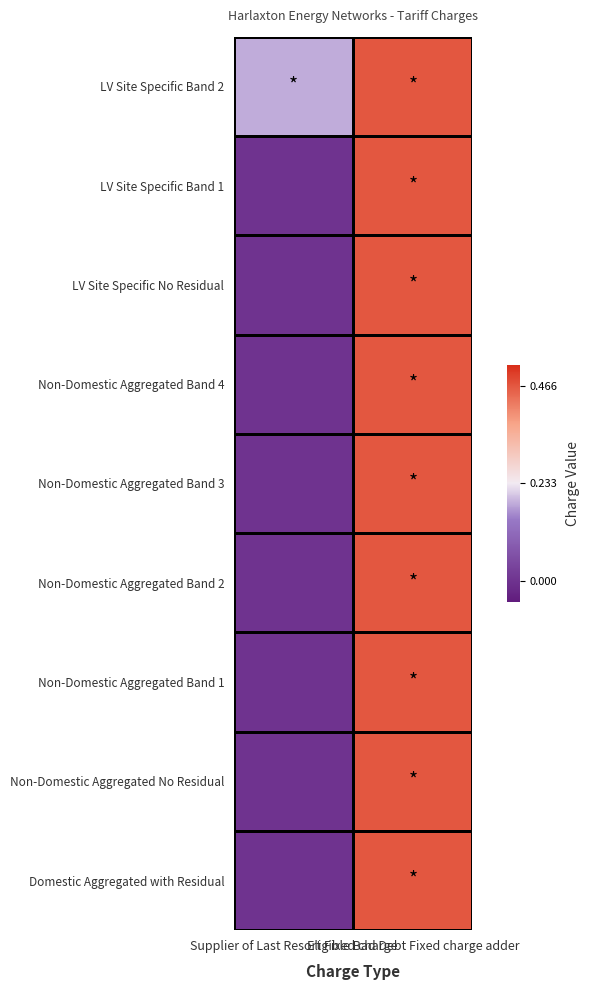

Reading left to right, list all the values displayed in this chart.

LV Site Specific Band 2: Supplier of Last Resort Fixed charge=0.2	Eligible Bad Debt Fixed charge adder=0.5
LV Site Specific Band 1: Supplier of Last Resort Fixed charge=0.0	Eligible Bad Debt Fixed charge adder=0.5
LV Site Specific No Residual: Supplier of Last Resort Fixed charge=0.0	Eligible Bad Debt Fixed charge adder=0.5
Non-Domestic Aggregated Band 4: Supplier of Last Resort Fixed charge=0.0	Eligible Bad Debt Fixed charge adder=0.5
Non-Domestic Aggregated Band 3: Supplier of Last Resort Fixed charge=0.0	Eligible Bad Debt Fixed charge adder=0.5
Non-Domestic Aggregated Band 2: Supplier of Last Resort Fixed charge=0.0	Eligible Bad Debt Fixed charge adder=0.5
Non-Domestic Aggregated Band 1: Supplier of Last Resort Fixed charge=0.0	Eligible Bad Debt Fixed charge adder=0.5
Non-Domestic Aggregated No Residual: Supplier of Last Resort Fixed charge=0.0	Eligible Bad Debt Fixed charge adder=0.5
Domestic Aggregated with Residual: Supplier of Last Resort Fixed charge=0.0	Eligible Bad Debt Fixed charge adder=0.5